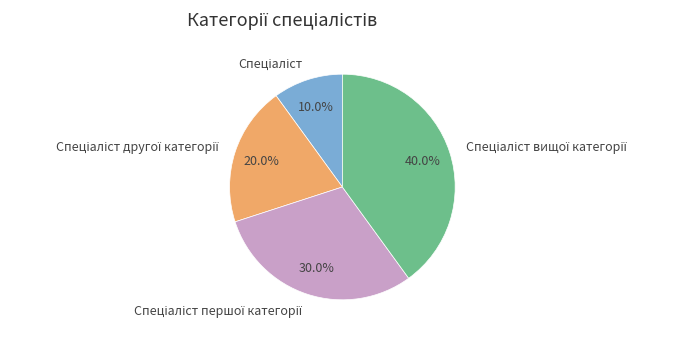

Is there a majority slice in this chart?

No